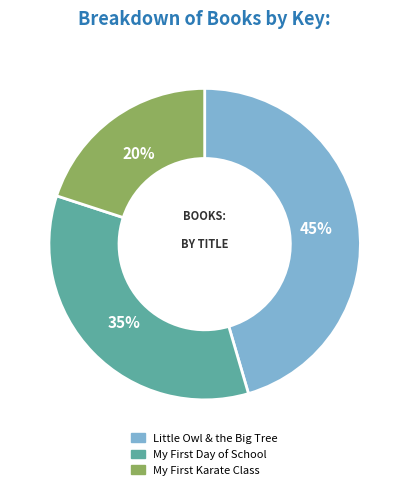

What is the largest slice in the pie chart?

Little Owl & the Big Tree